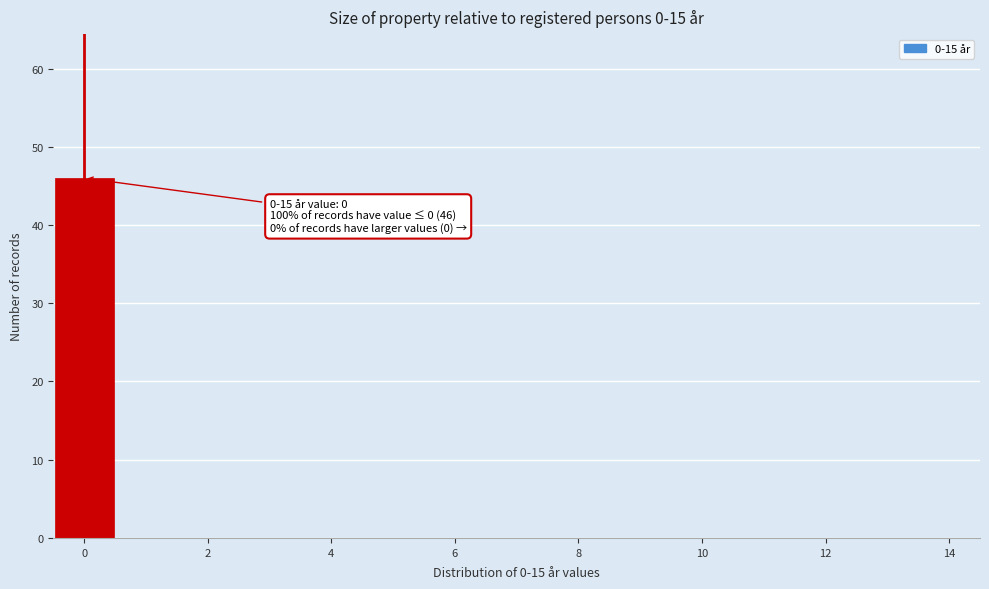

Which range on the x-axis has the tallest bar?

-0.5 to 0.5